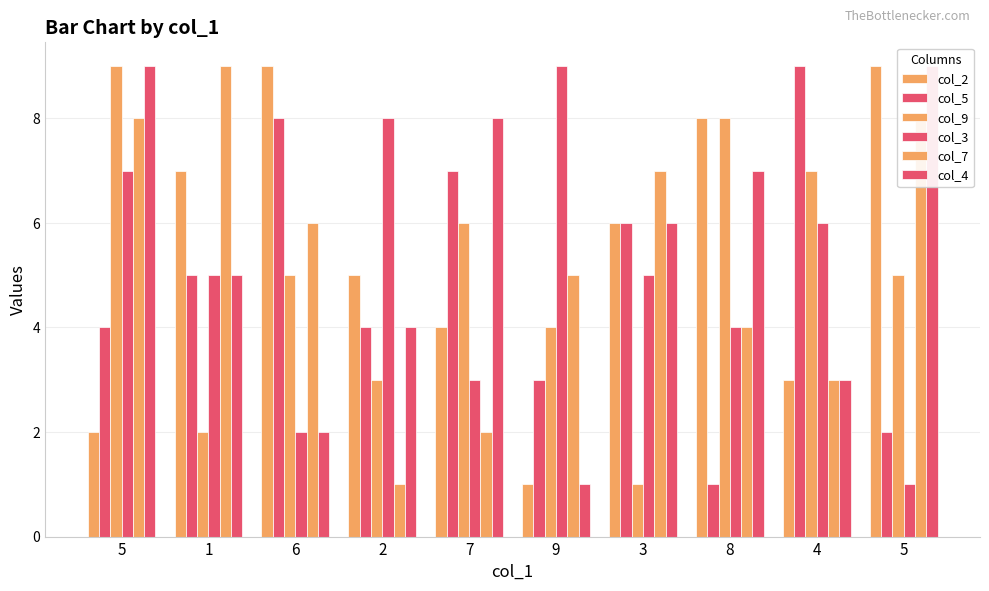

What is the sum of all col_9 values?

50